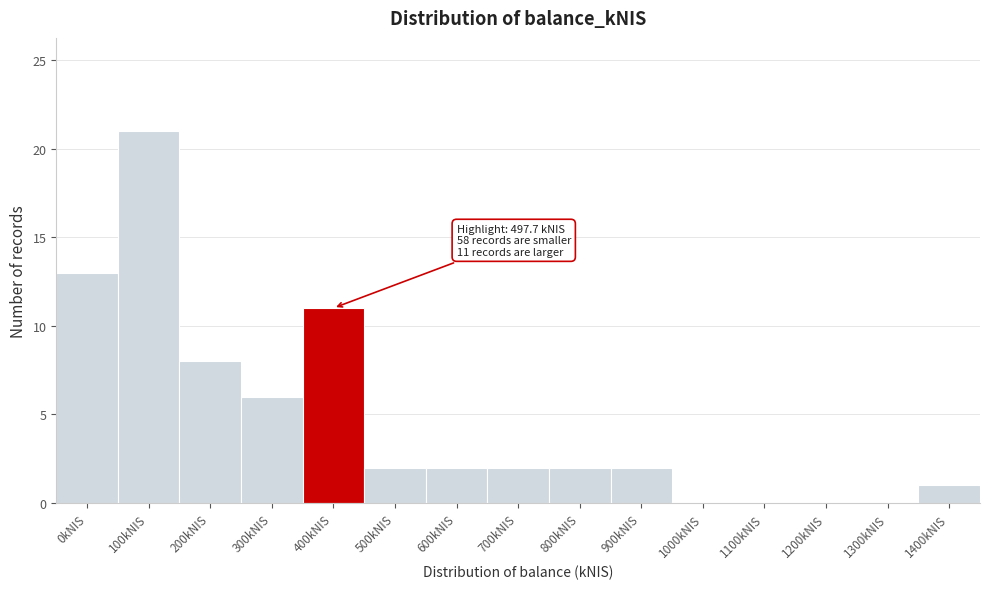

Reading left to right, what are all the values shown in this chart?

0kNIS=13	100kNIS=21	200kNIS=8	300kNIS=6	400kNIS=11	500kNIS=2	600kNIS=2	700kNIS=2	800kNIS=2	900kNIS=2	1000kNIS=0	1100kNIS=0	1200kNIS=0	1300kNIS=0	1400kNIS=1